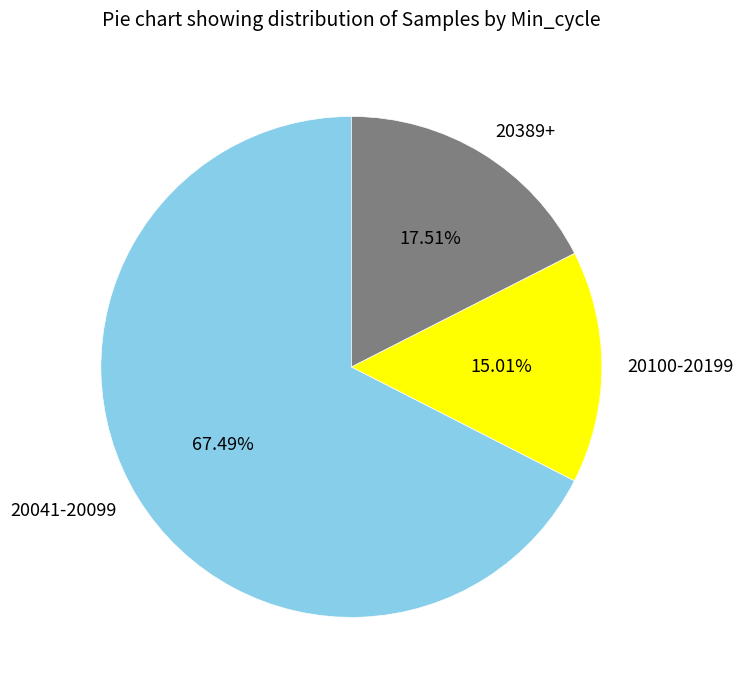

Between 20100-20199 and 20041-20099, which is larger?

20041-20099